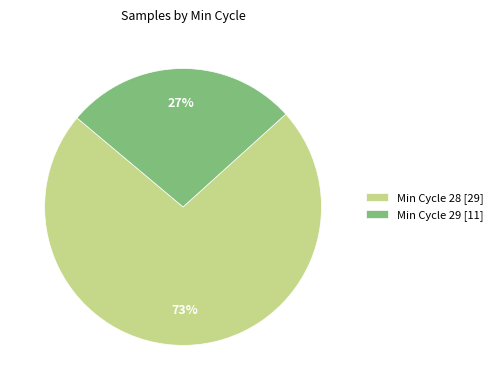

True or false: Min Cycle 29 [11] accounts for 27% of the total.

True